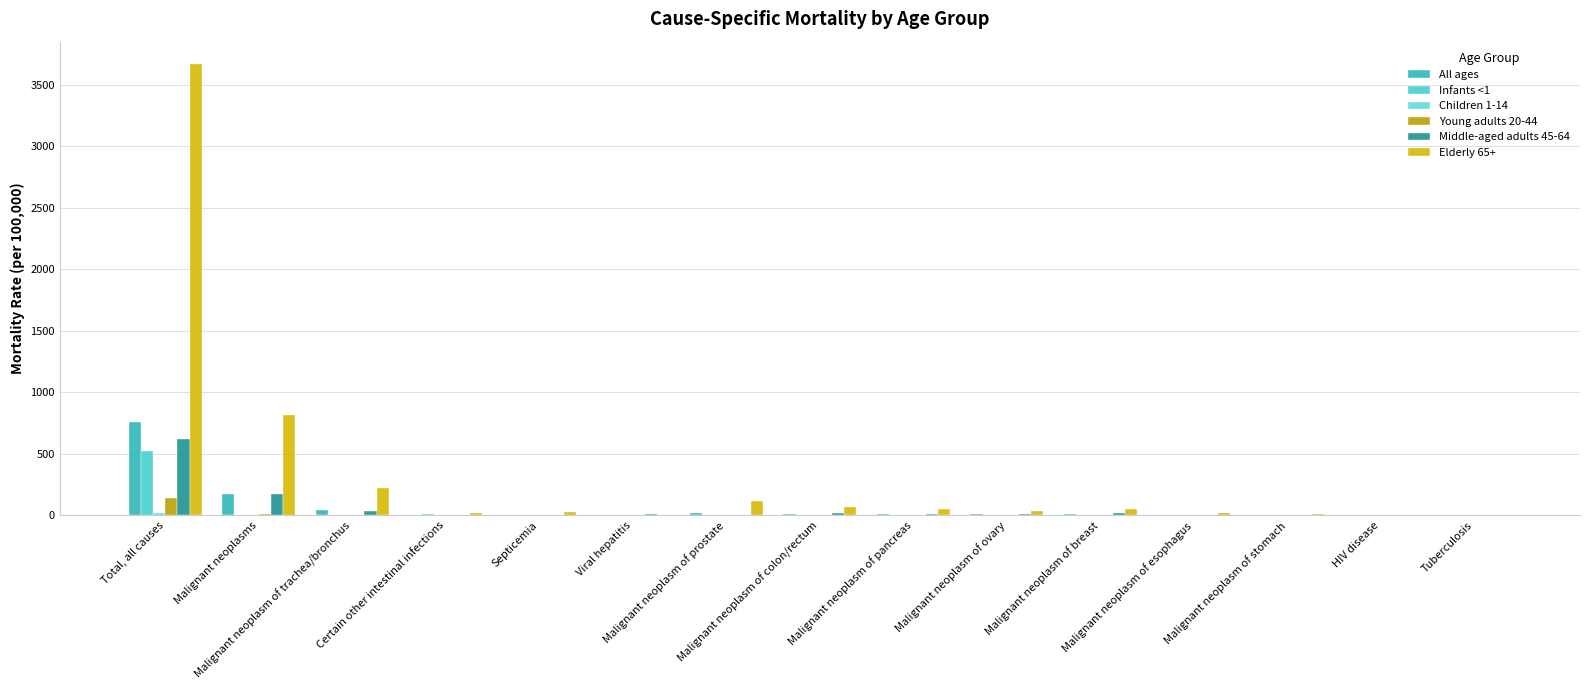

What is the average value of the Infants <1 series?

35.6